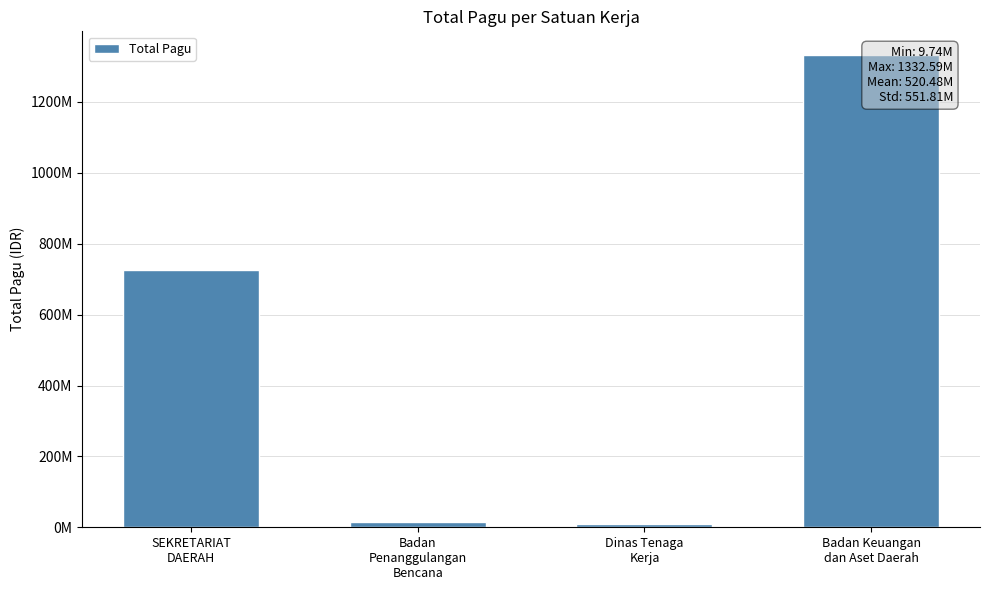

What is the average value?

520481988